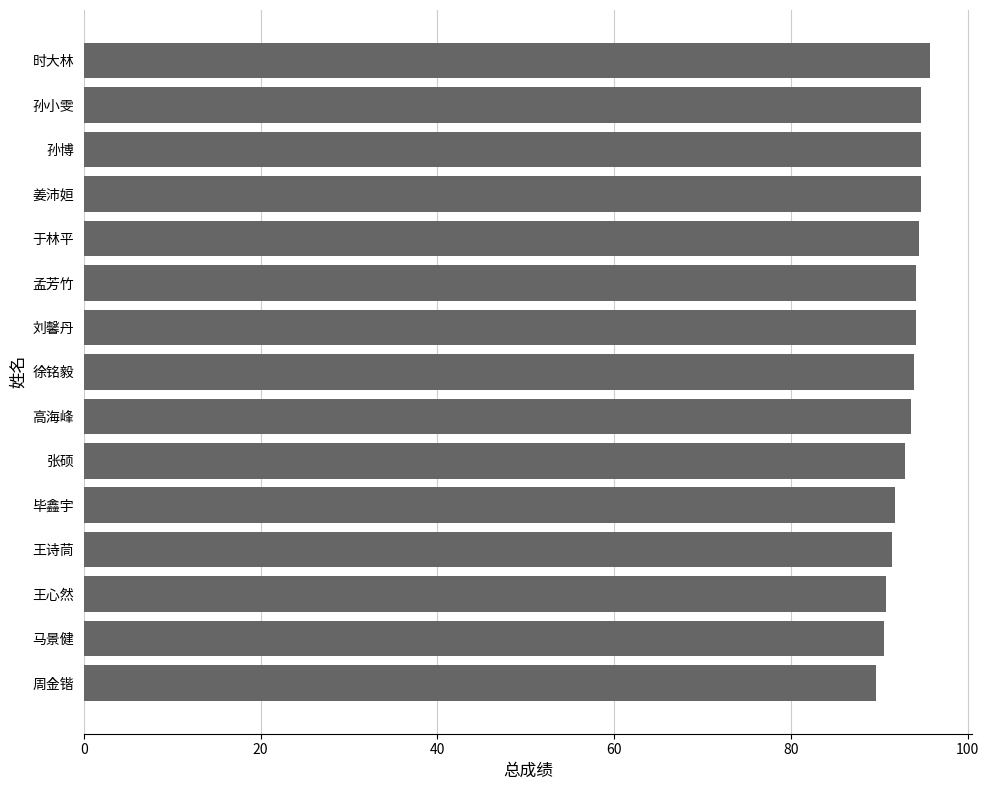

What is the ratio of the value at 刘馨丹 to the value at 王诗茼?

1.0